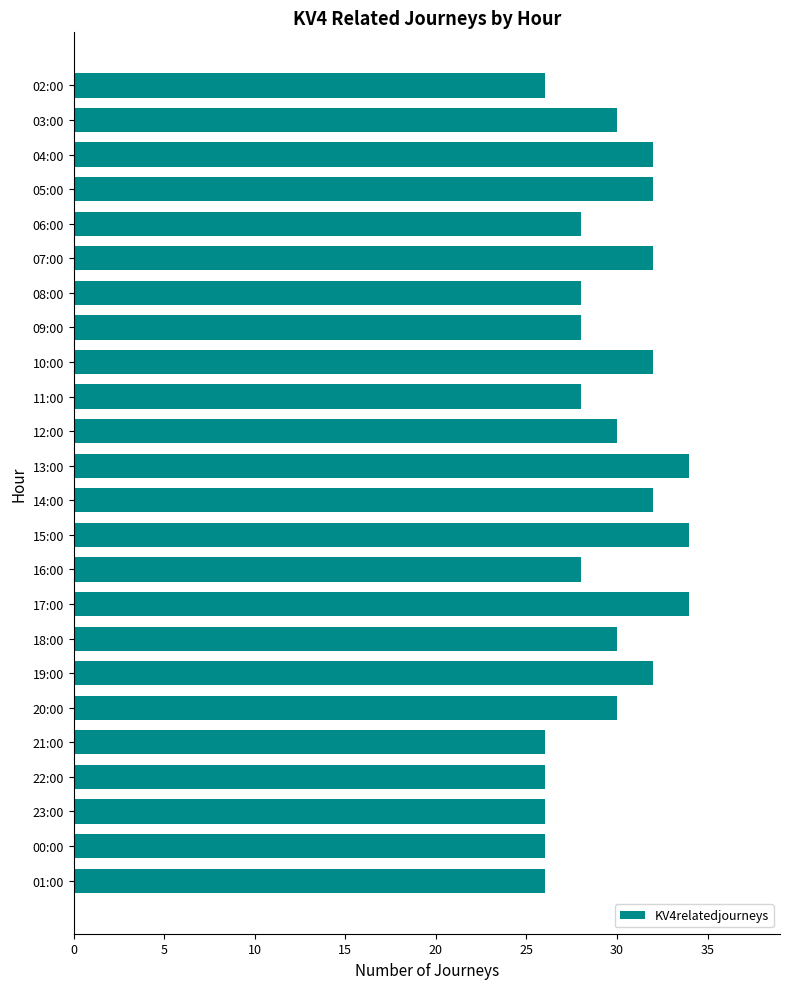

Is it true that the value at 14:00 is 57?

False